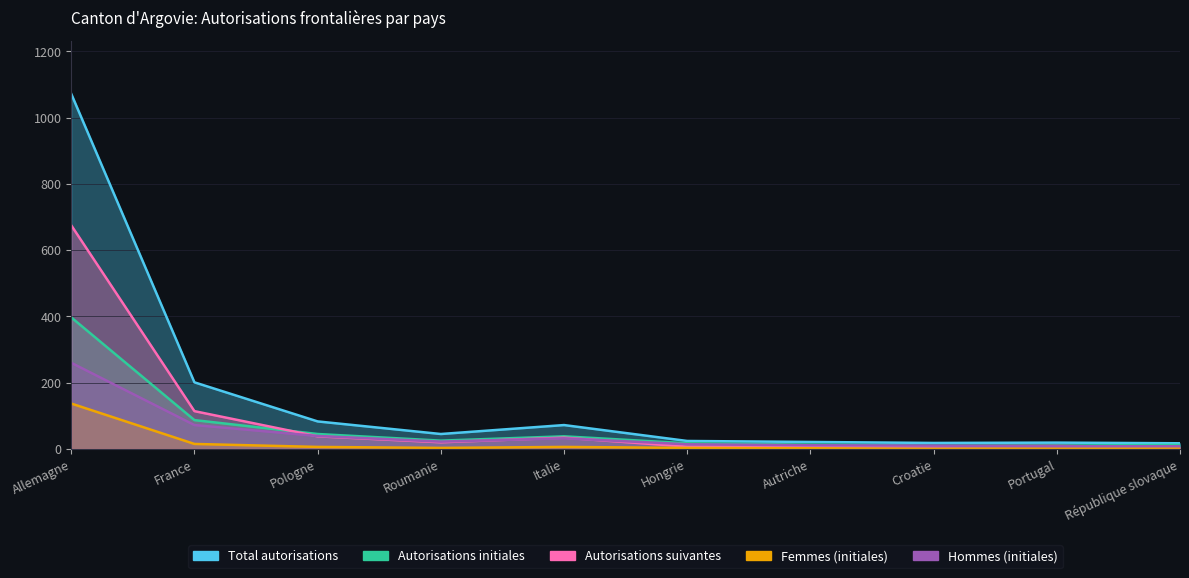

How many distinct data groups are displayed?

5